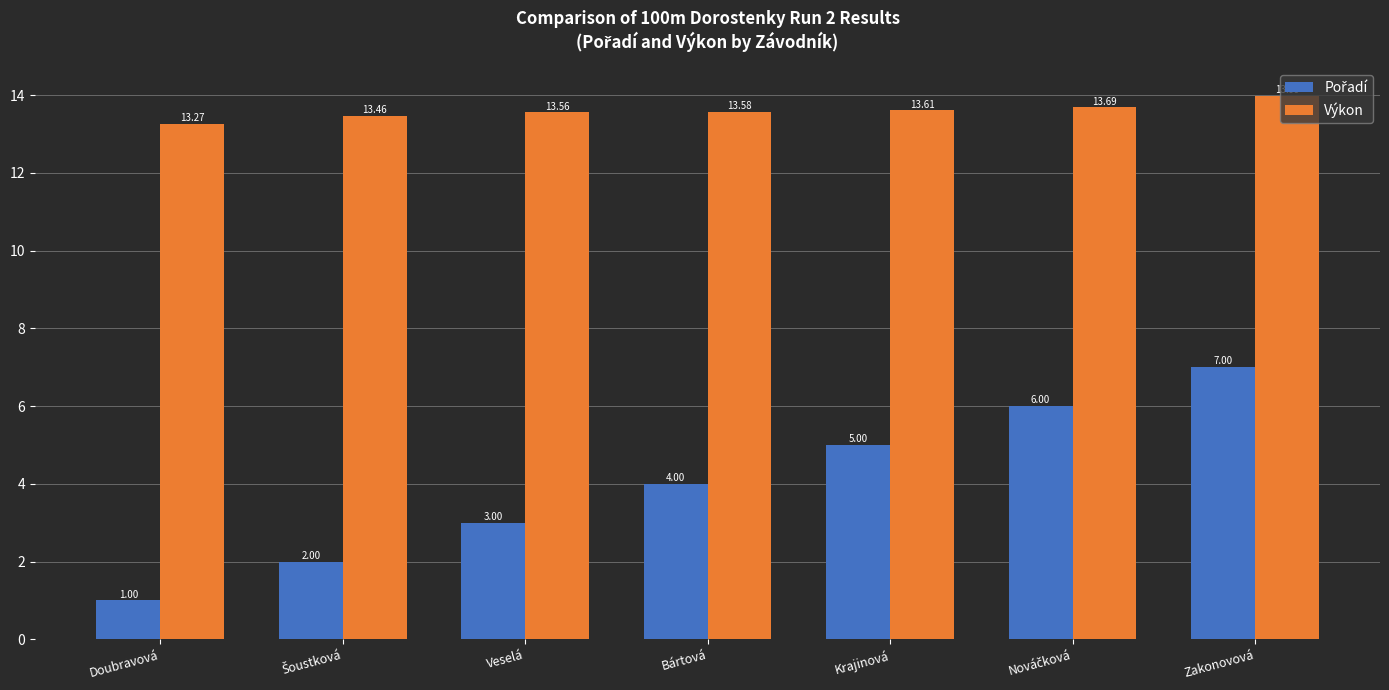

What is the difference between the highest and lowest values at Zakonovová?

7.0